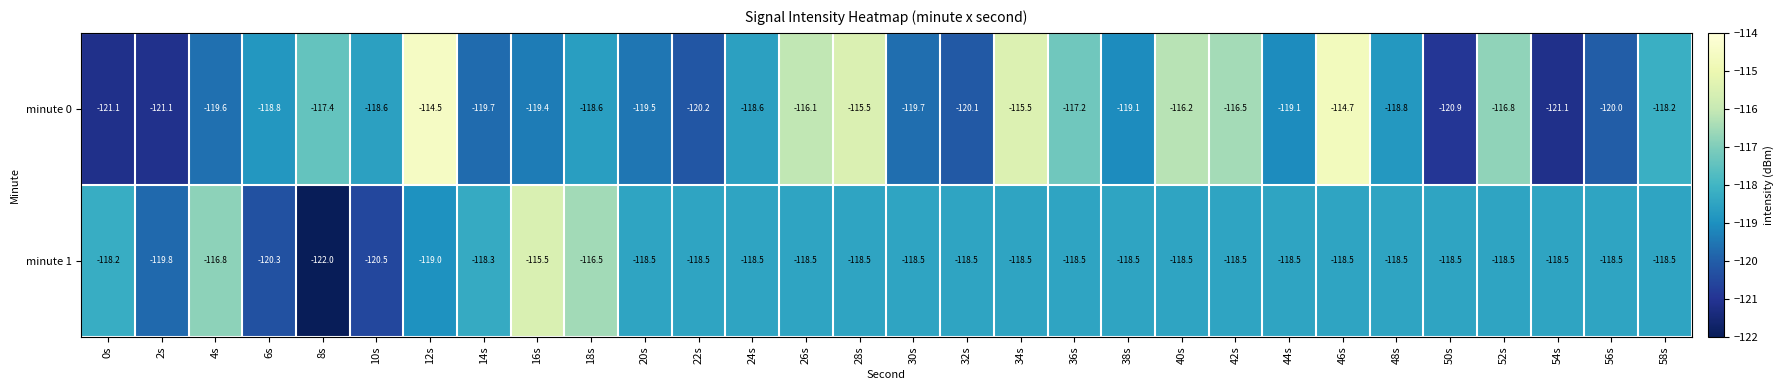

Which label corresponds to the largest value in the chart?

12s